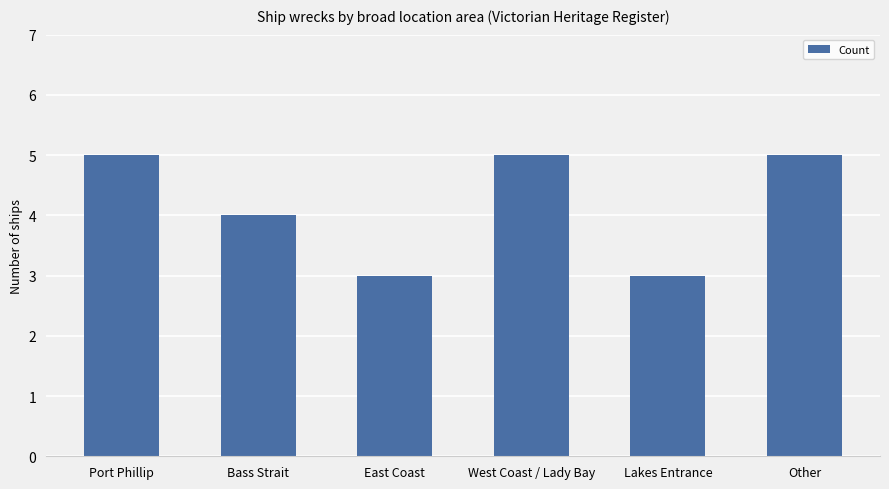

What value does the data have at Other?

5